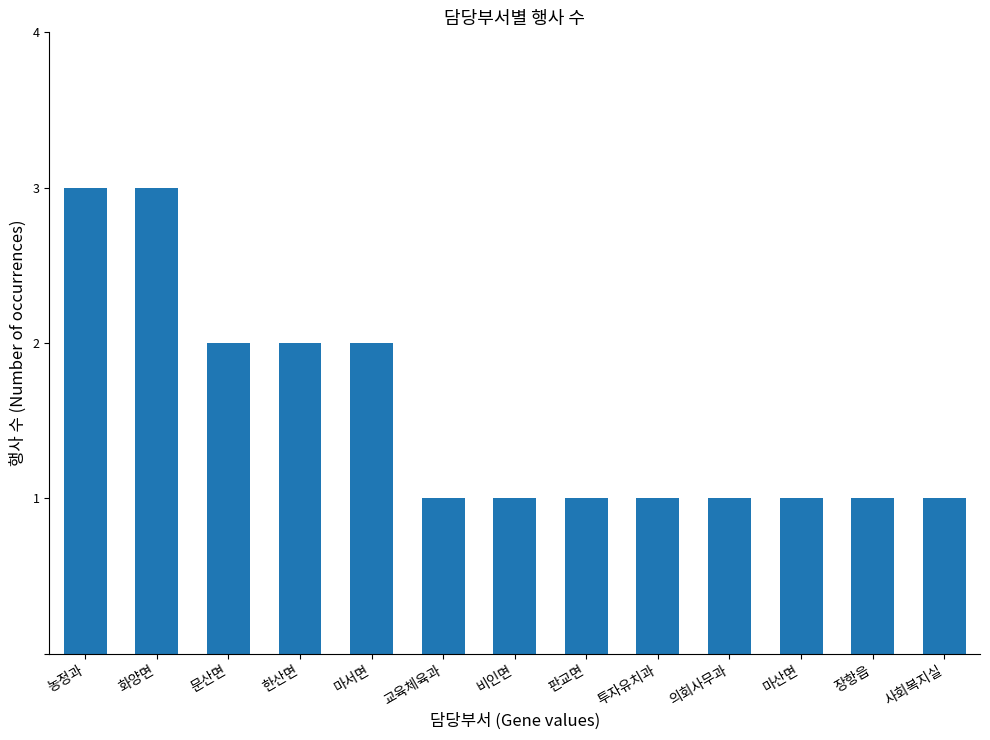

What is the label of the 4th bar from the left?

한산면